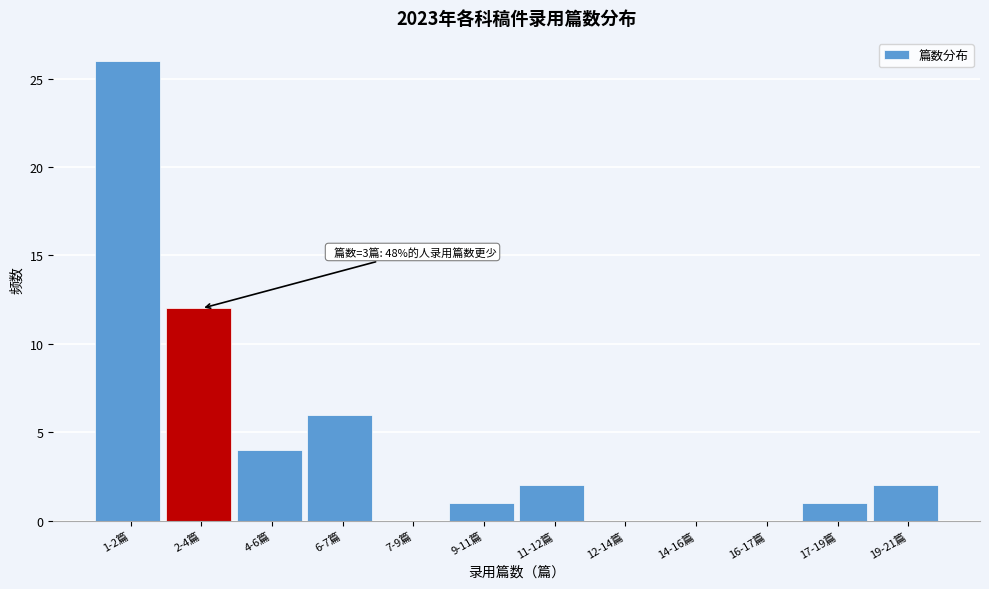

Reading left to right, list all the values displayed in this chart.

1-2篇=26	2-4篇=12	4-6篇=4	6-7篇=6	7-9篇=0	9-11篇=1	11-12篇=2	12-14篇=0	14-16篇=0	16-17篇=0	17-19篇=1	19-21篇=2